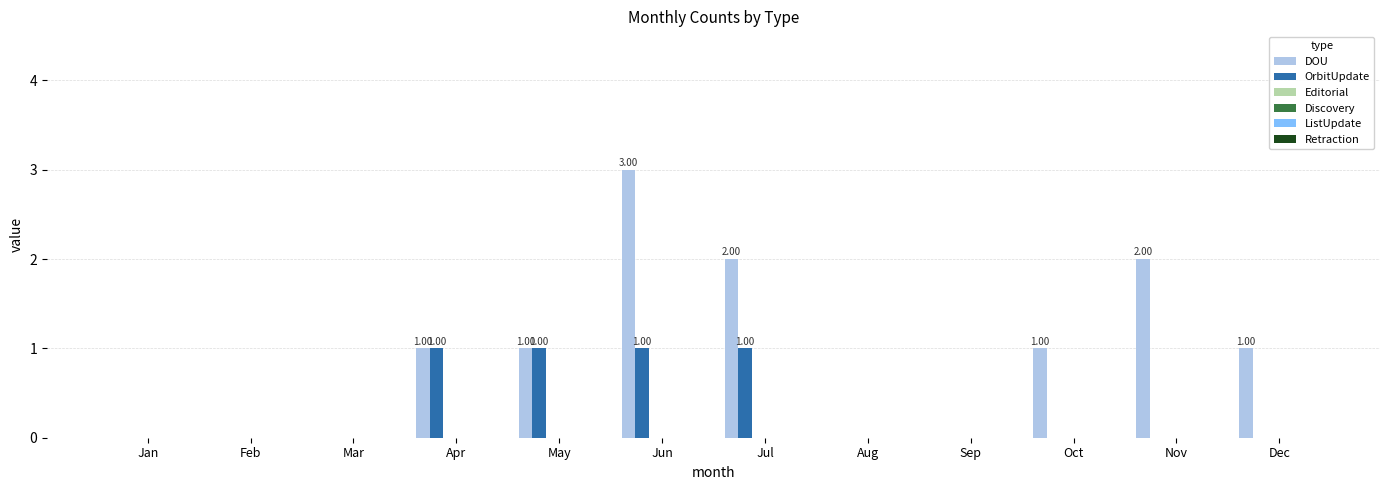

What is the sum of all OrbitUpdate values?

4